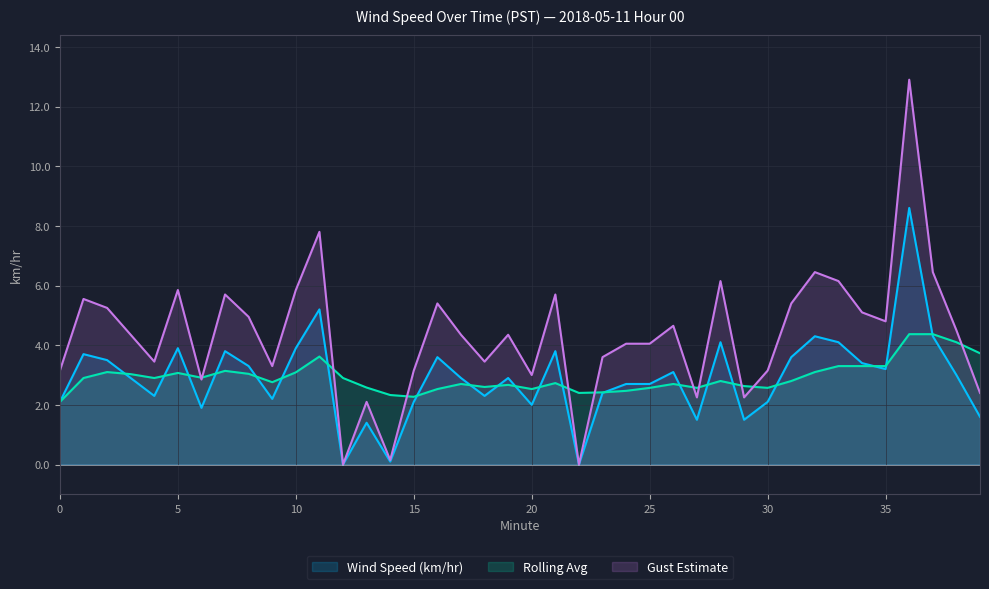

What is the value of the Wind Speed (km/hr) point at the 21st from the left?

2.0